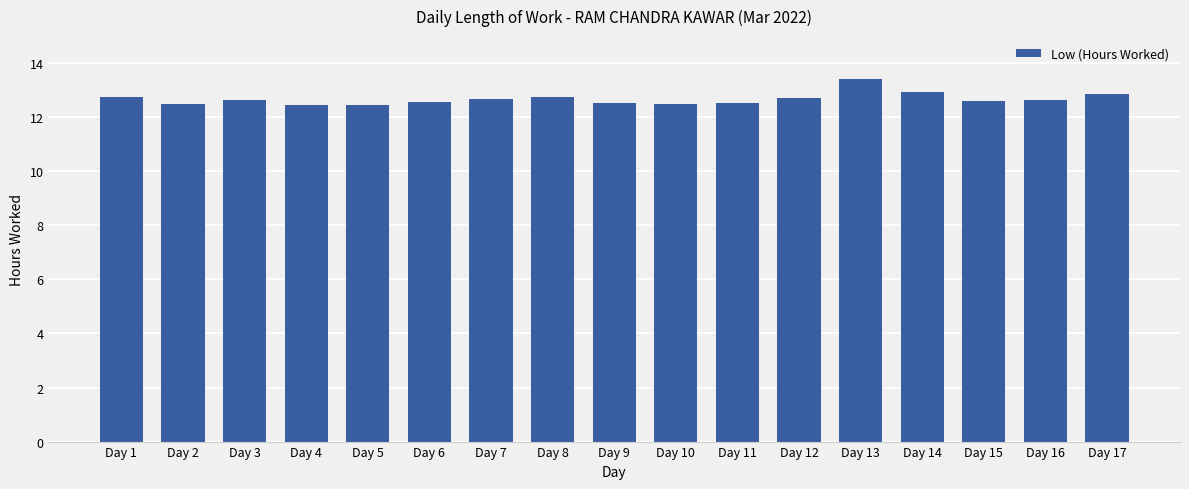

At which category does the chart reach its peak across all series?

Day 13